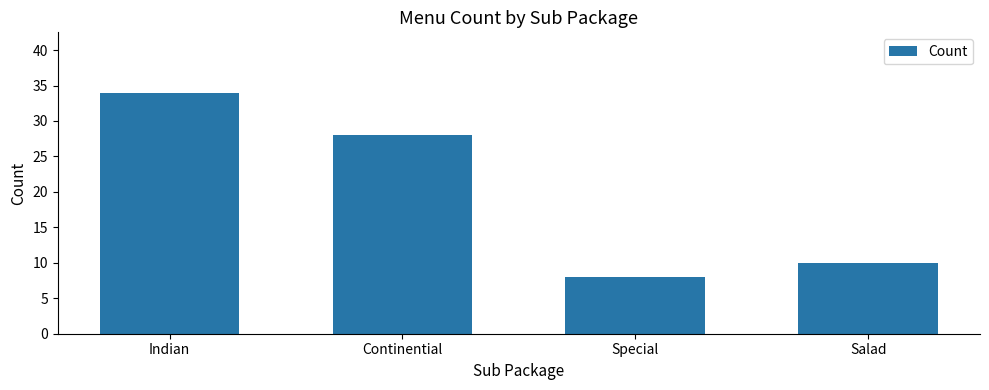

Rank the categories by value from lowest to highest.

Special, Salad, Continential, Indian